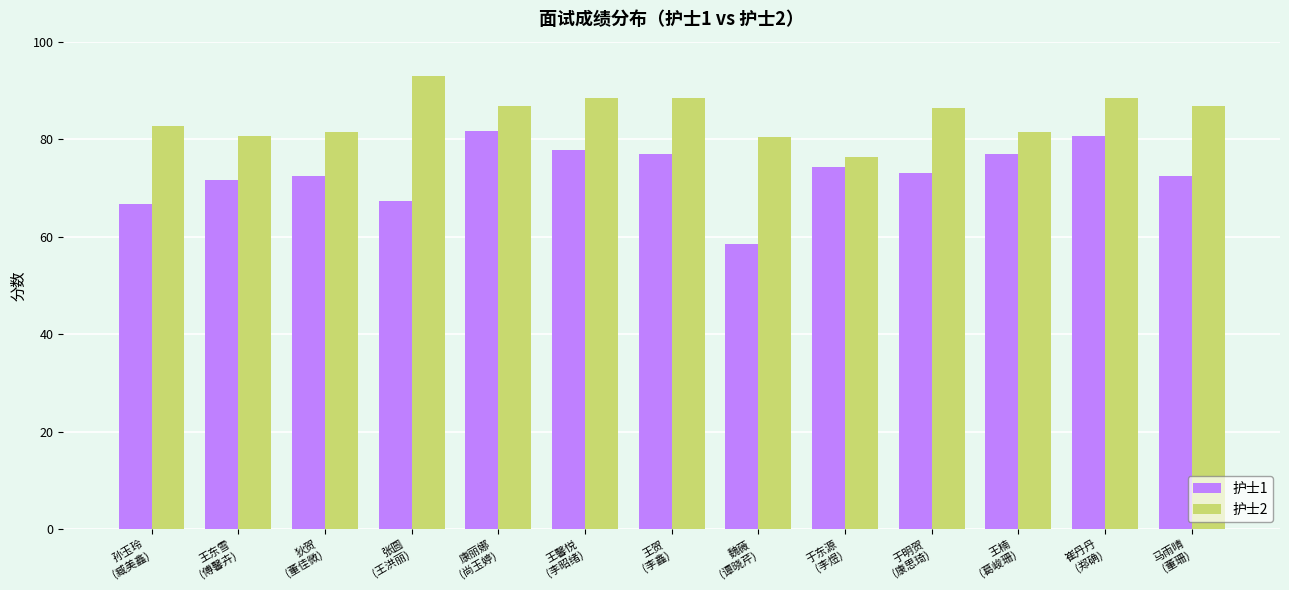

At which label is 护士1 closest to 70?

王东雪
(傅馨卉)